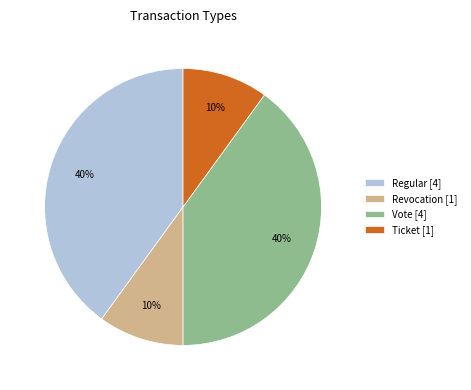

To the nearest percent, what is the combined percentage of Ticket [1] and Revocation [1]?

20%